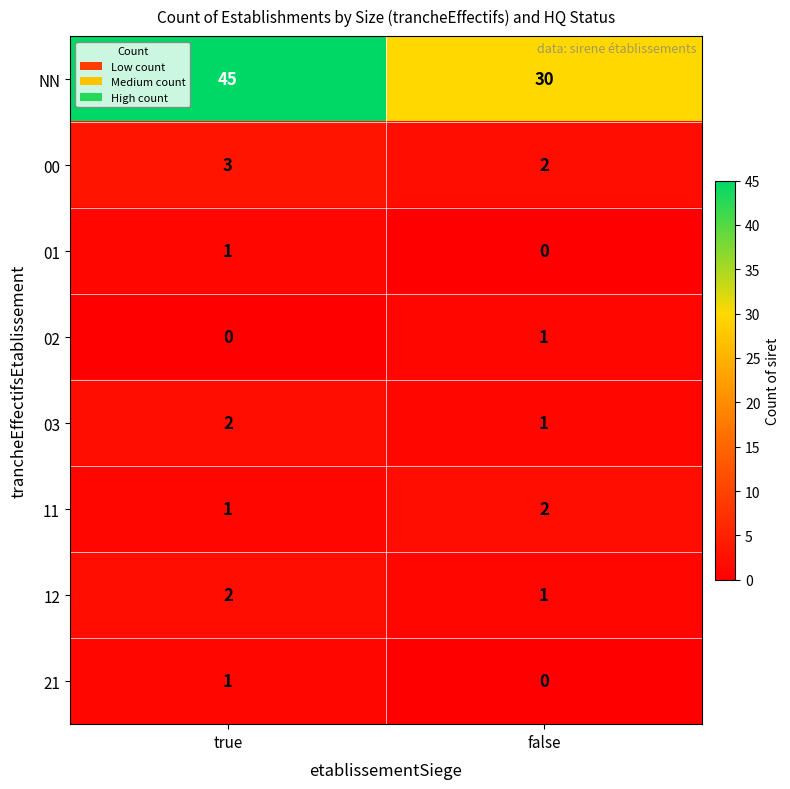

What is the sum of the 00 values at true and false?

5